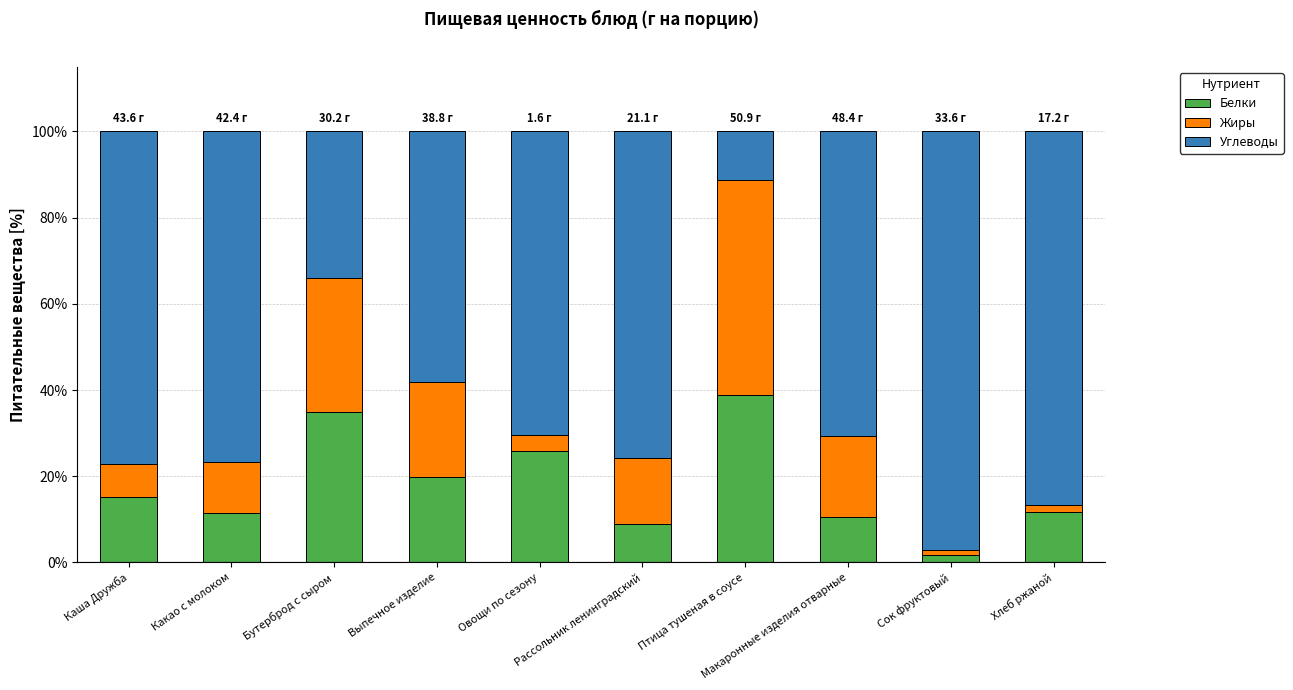

What is the difference between the maximum and minimum values in the Белки series?

37.1